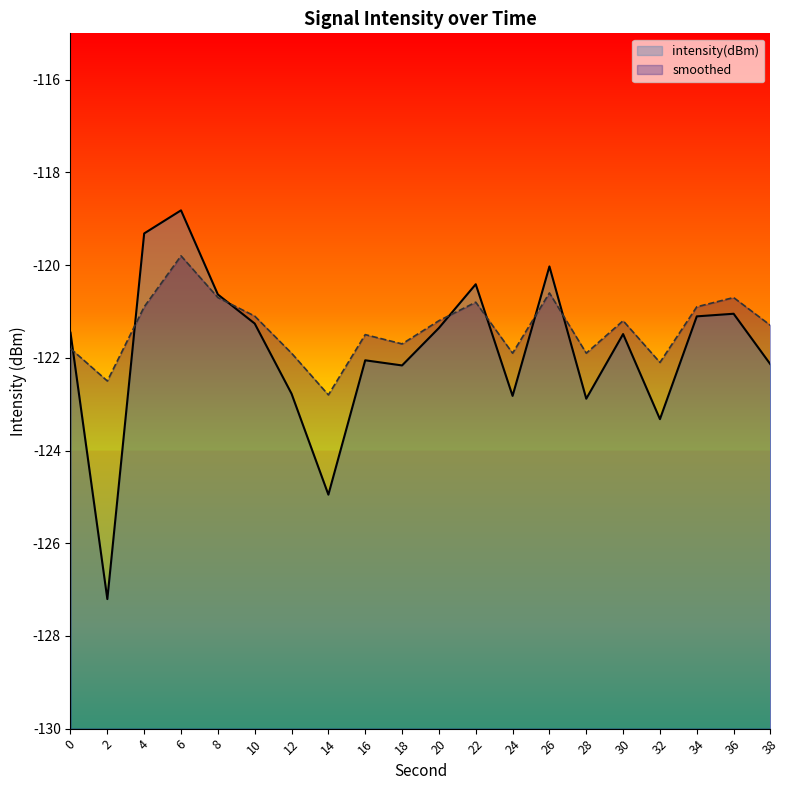

Reading right to left, what are all the values shown in this chart?

intensity(dBm): 38=-122.1	36=-121.0	34=-121.1	32=-123.3	30=-121.5	28=-122.9	26=-120.0	24=-122.8	22=-120.4	20=-121.4	18=-122.2	16=-122.1	14=-125.0	12=-122.8	10=-121.3	8=-120.6	6=-118.8	4=-119.3	2=-127.2	0=-121.5
smoothed: 38=-121.3	36=-120.7	34=-120.9	32=-122.1	30=-121.2	28=-121.9	26=-120.6	24=-121.9	22=-120.8	20=-121.2	18=-121.7	16=-121.5	14=-122.8	12=-121.9	10=-121.1	8=-120.7	6=-119.8	4=-120.9	2=-122.5	0=-121.8